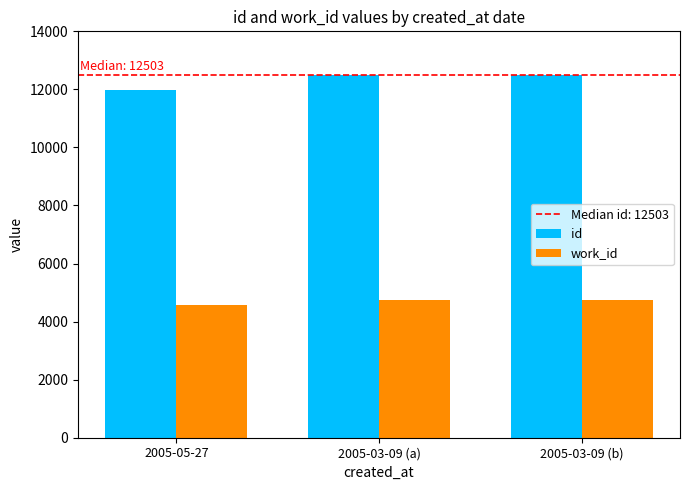

Which series changed the most between 2005-05-27 and 2005-03-09 (a)?

id